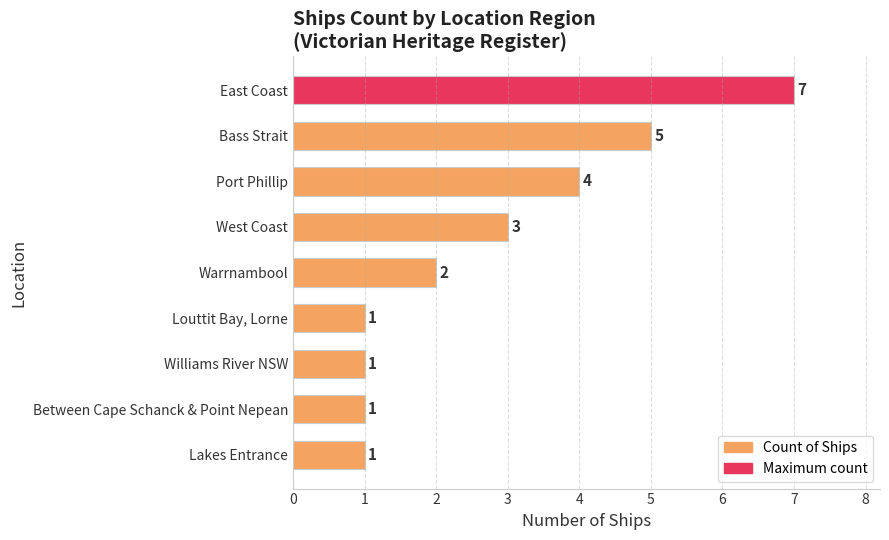

What is the difference between the maximum and second lowest values?

6